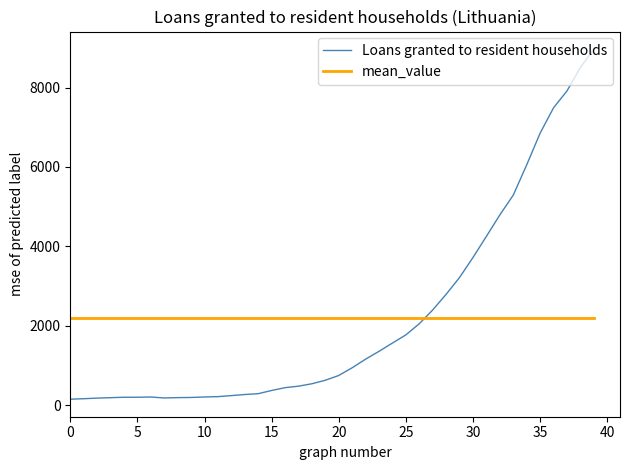

At how many categories does at least one series exceed 8964?

1